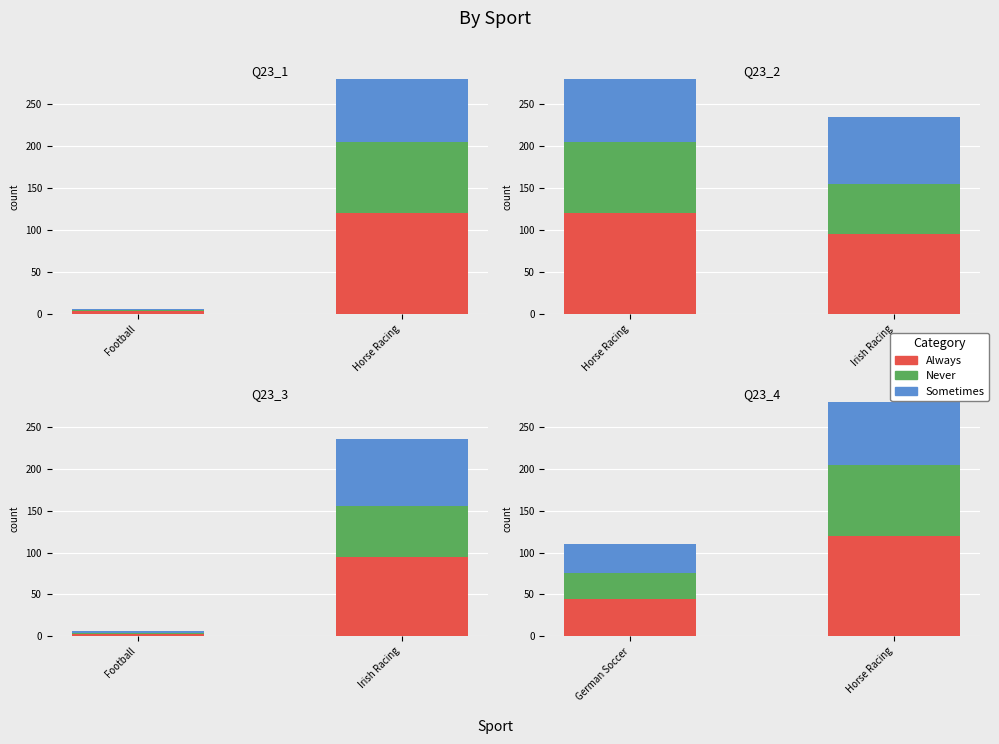

What is the label of the 1st bar from the left?

German Soccer